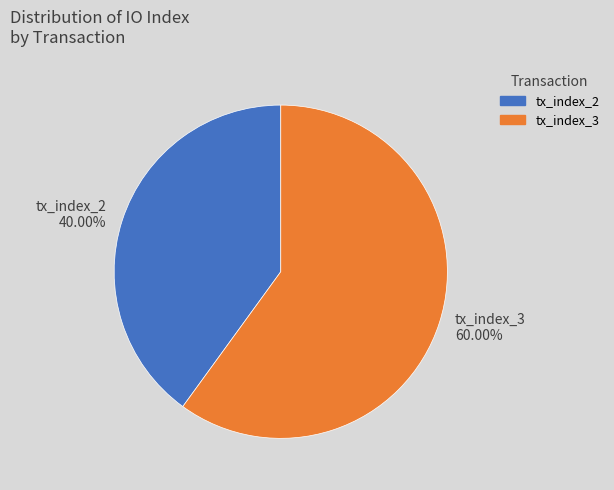

Rank the categories by value from highest to lowest.

tx_index_3, tx_index_2